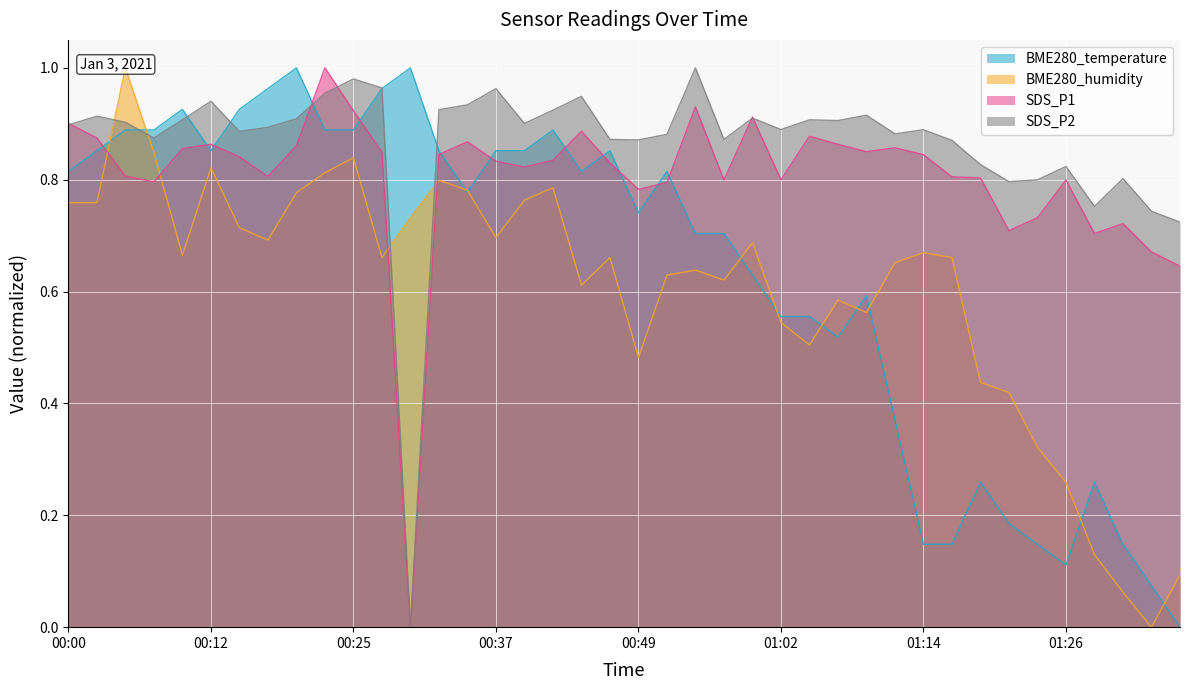

How many categories are shown in the chart?

40